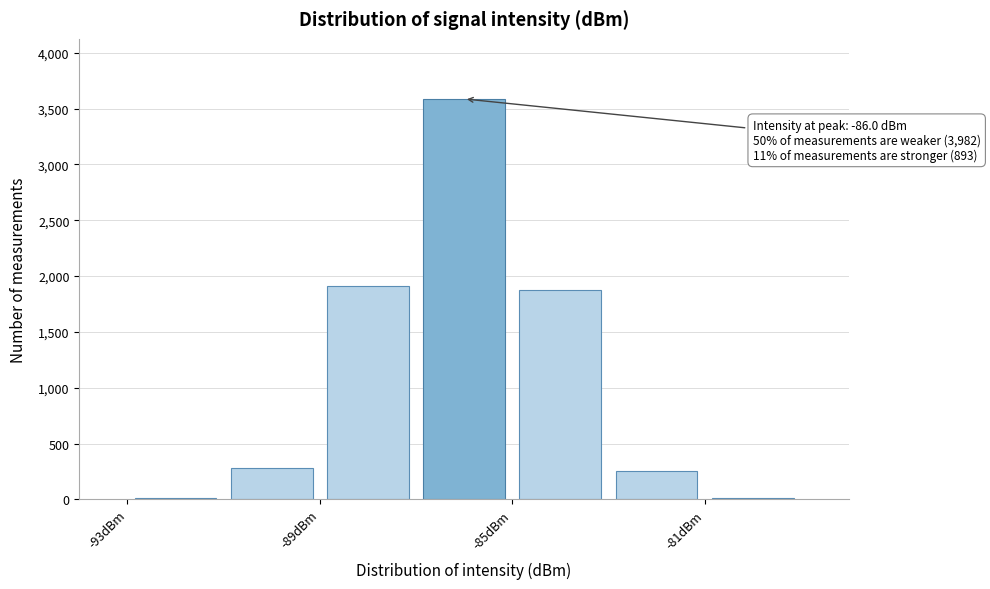

Over which range of the x-axis is the bar tallest?

-87 to -85